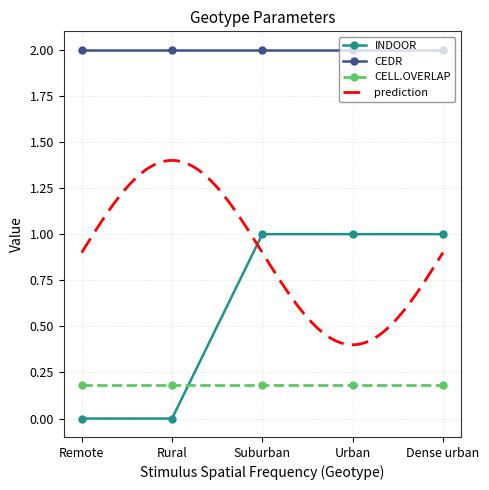

Is it true that CELL.OVERLAP equals 0.2 at Urban?

True